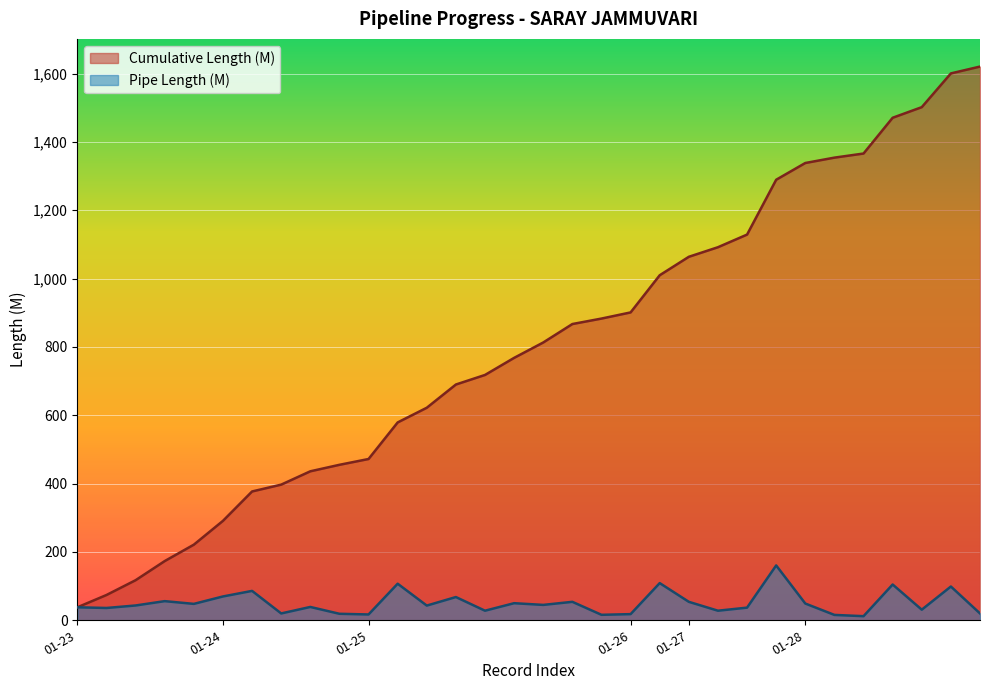

At which label does Cumulative Length (M) reach its peak?

2025-01-28